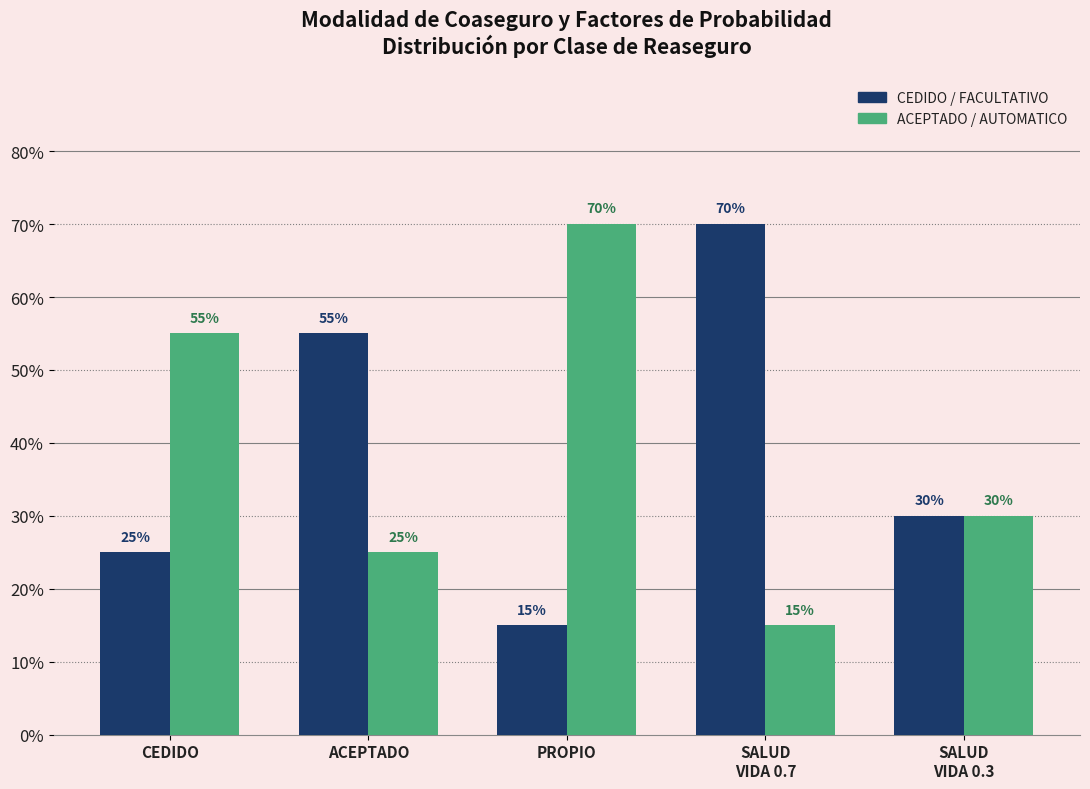

What are all the series names shown in the legend?

CEDIDO / FACULTATIVO, ACEPTADO / AUTOMATICO